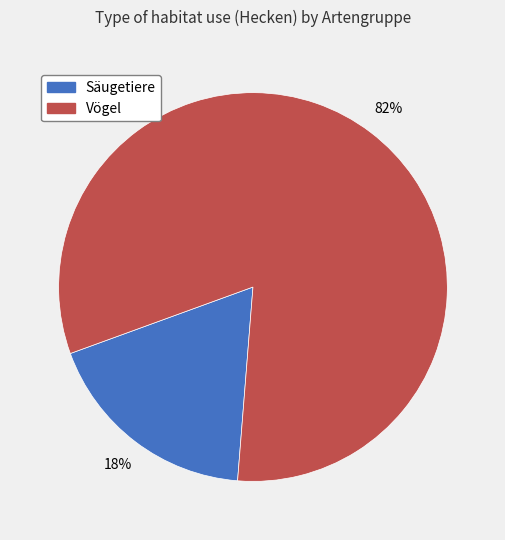

Count the number of slices in the pie.

2